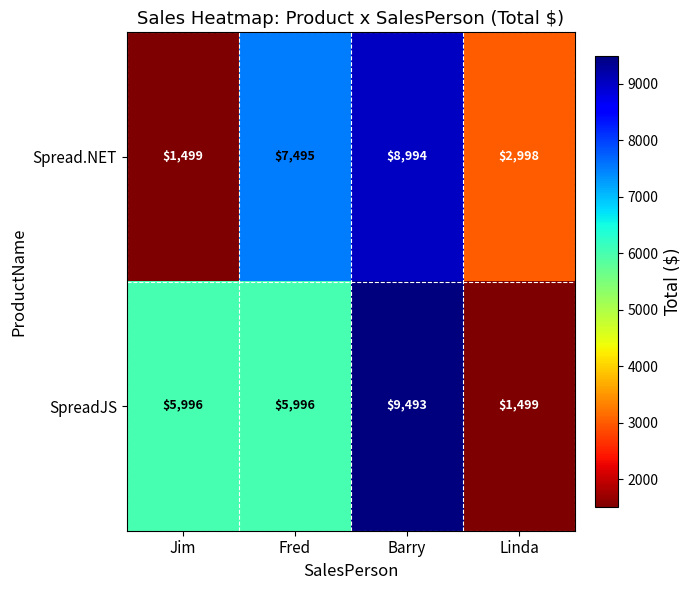

Rank the series at Jim from lowest to highest value.

Spread.NET, SpreadJS